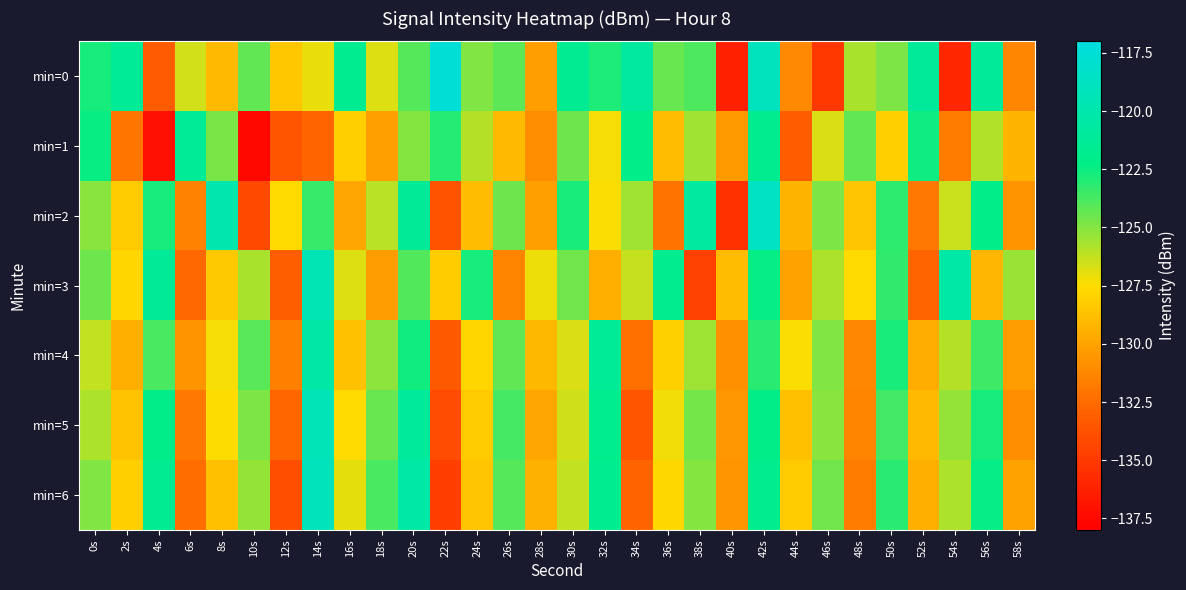

At 44s, list the series in order from largest to smallest.

min=4, min=6, min=5, min=2, min=3, min=0, min=1